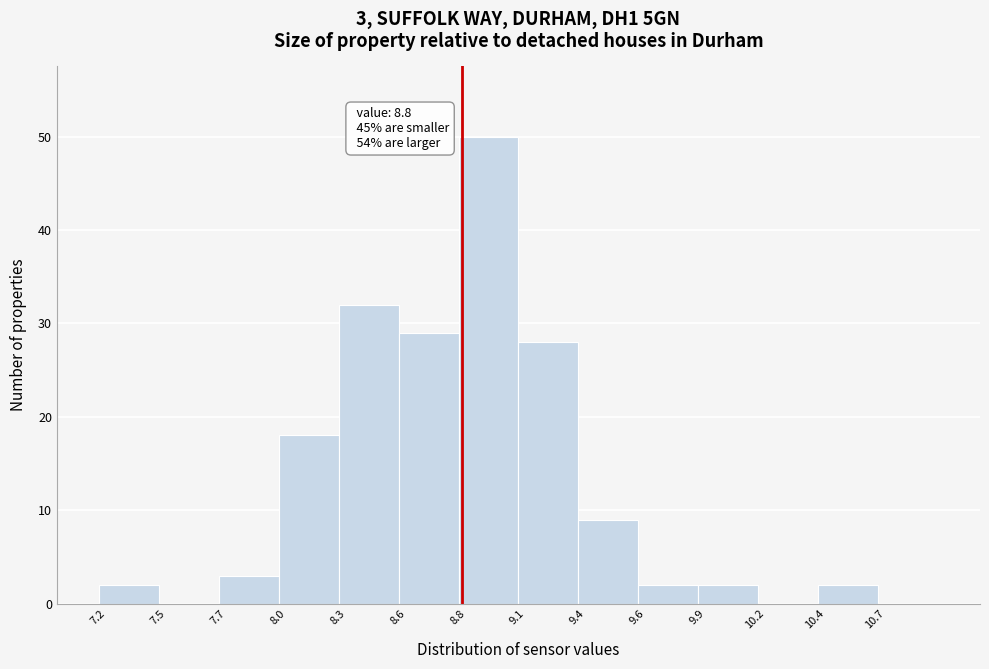

Reading left to right, extract all data points from this chart.

7.2=2	7.5=0	7.7=3	8.0=18	8.3=32	8.6=29	8.8=50	9.1=28	9.4=9	9.6=2	9.9=2	10.2=0	10.4=2	10.7=0